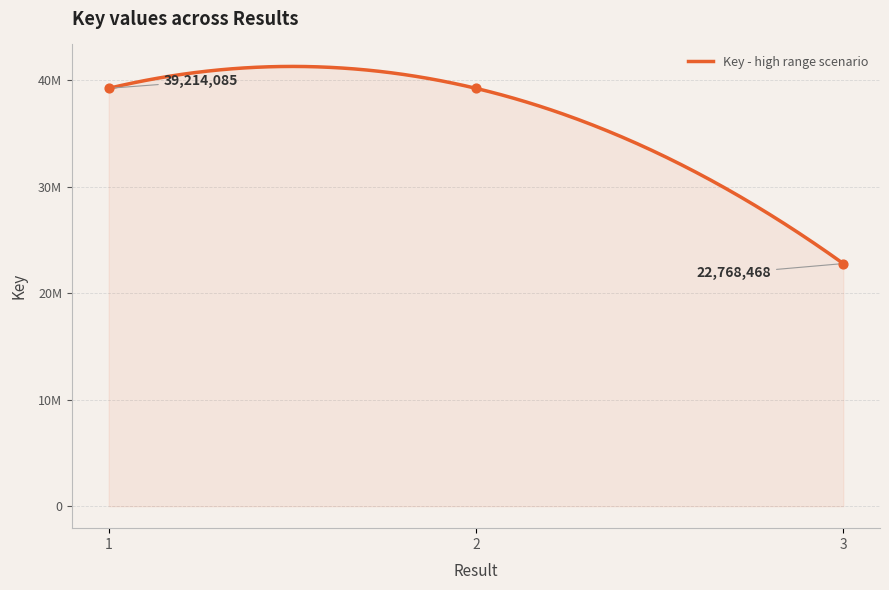

What is the change in value from 2 to 3?

-16445429